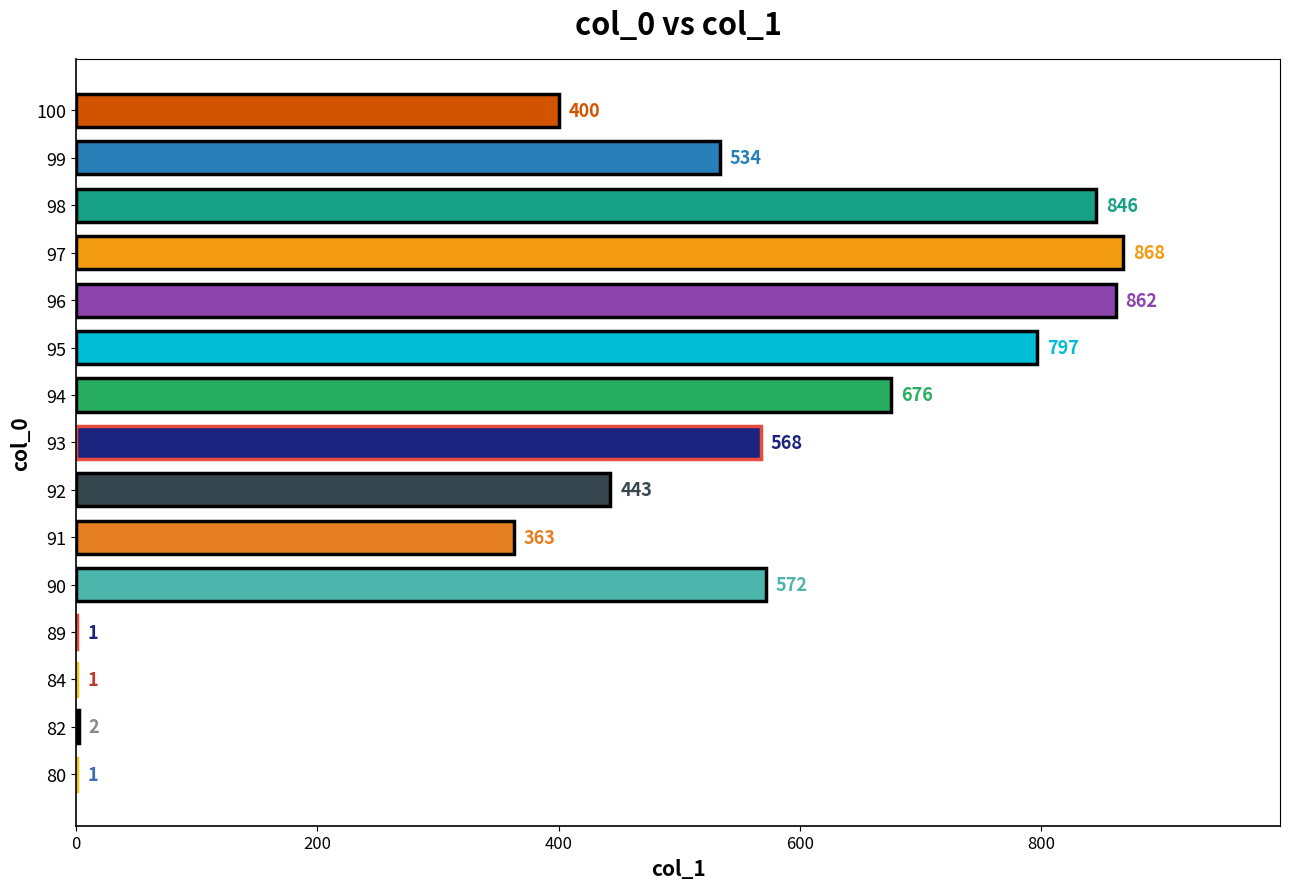

The value at 97 is 219. True or false?

False